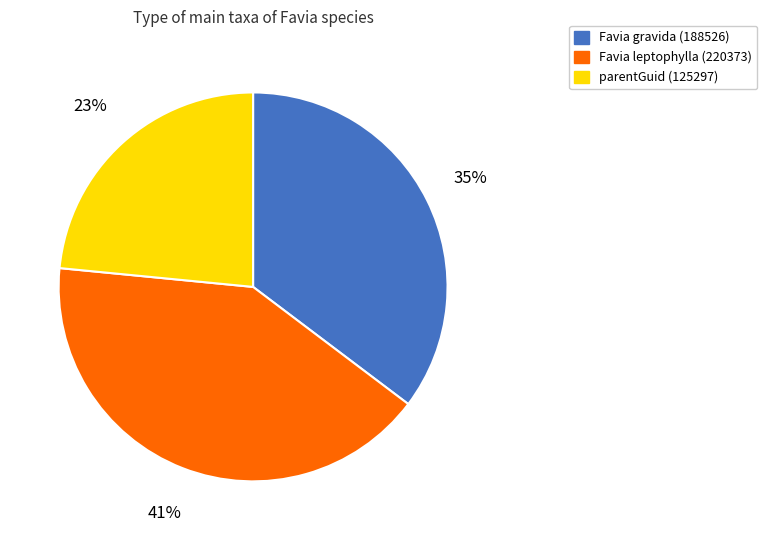

How many slices are in this pie chart?

3